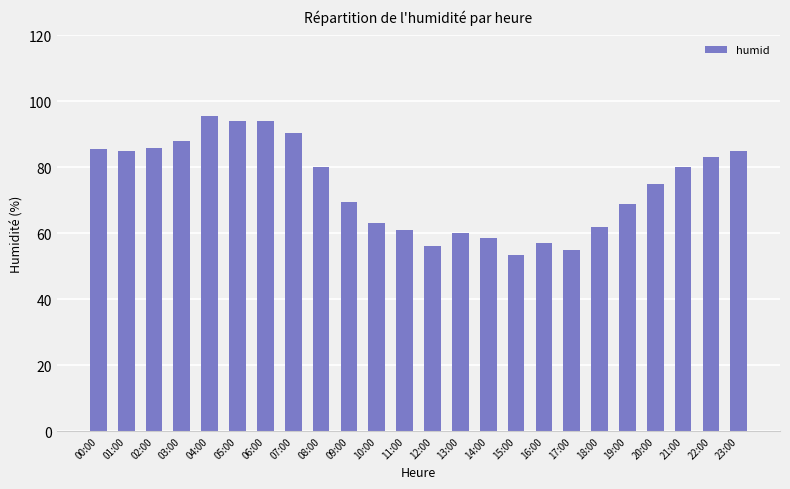

Are the bars horizontal?

No